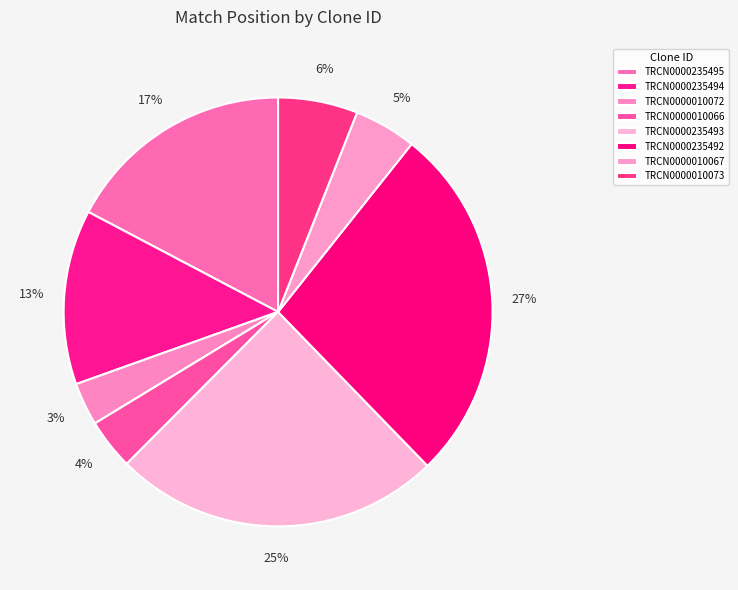

Does TRCN0000235492 account for over 50% of the chart?

No